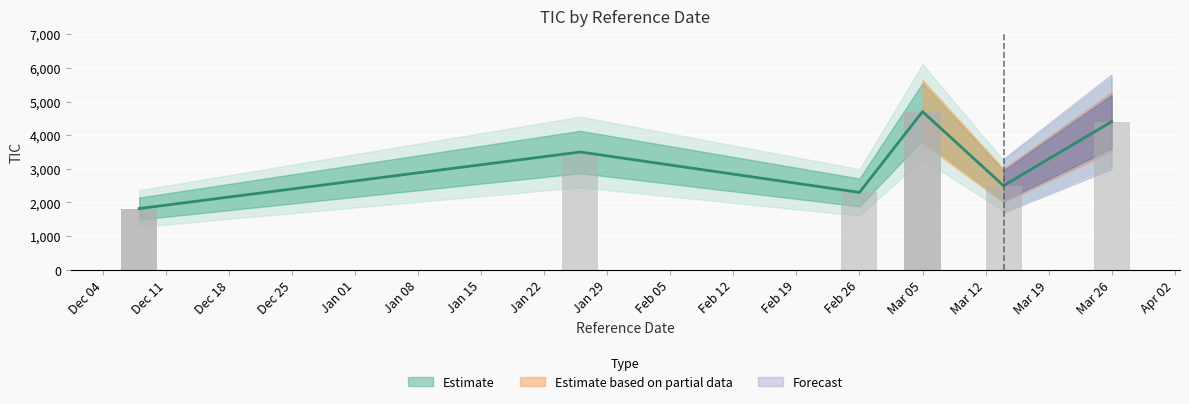

What is the ratio of the value at 2018-03-14 to the value at 2018-01-26?

0.7